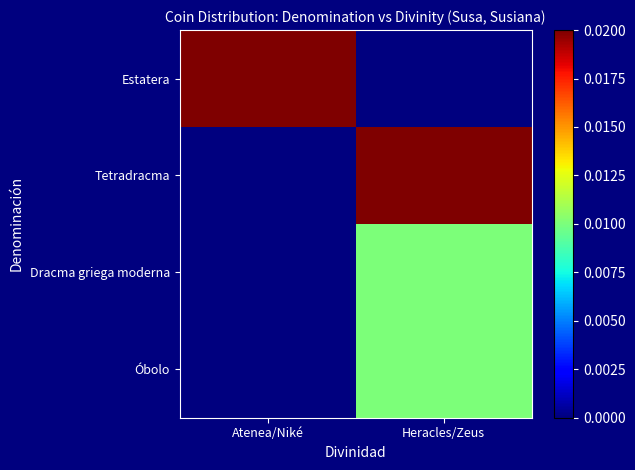

At which category is the sum across all series the highest?

Heracles/Zeus